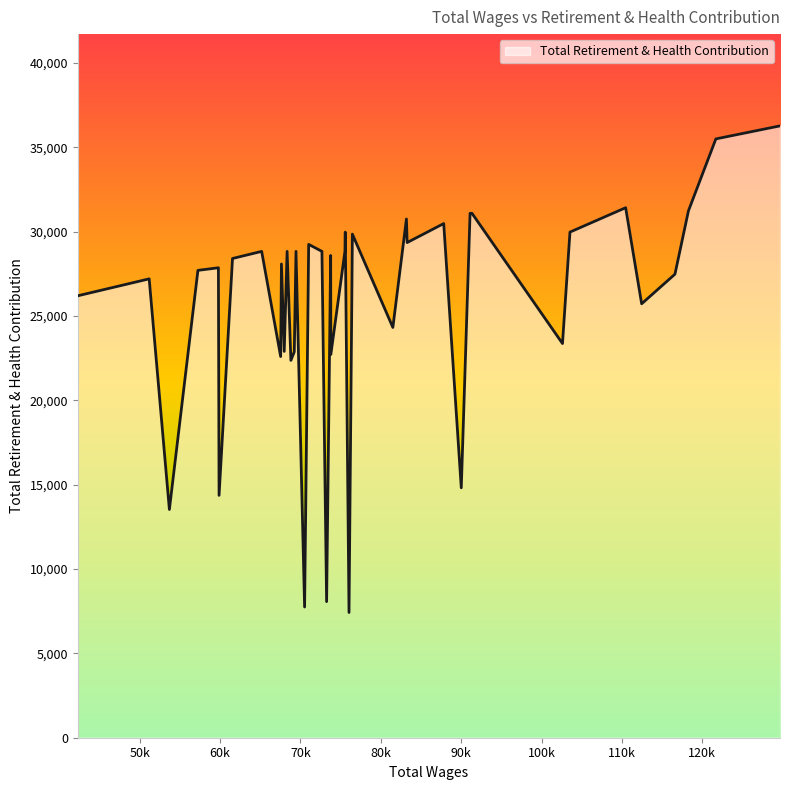

How many values are below 28414?

20